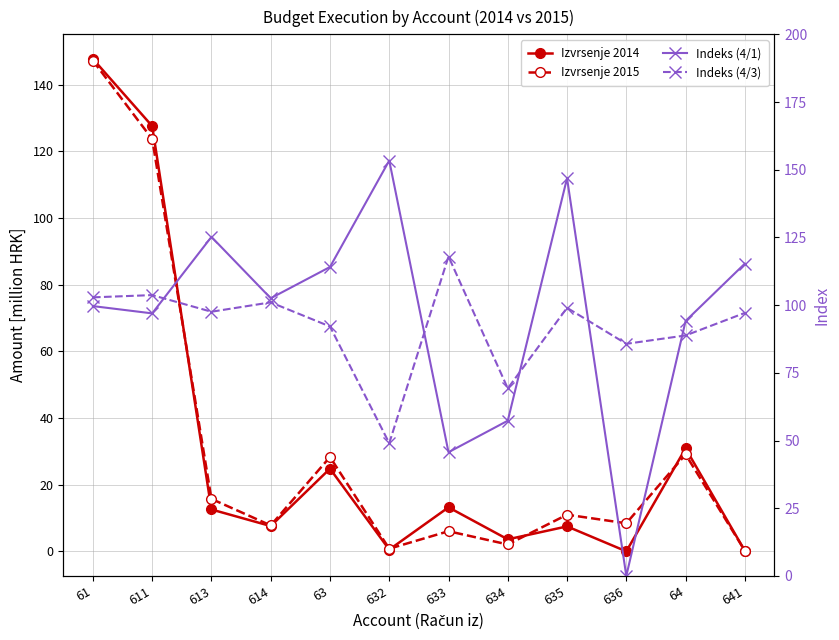

What position from the left is 635?

9